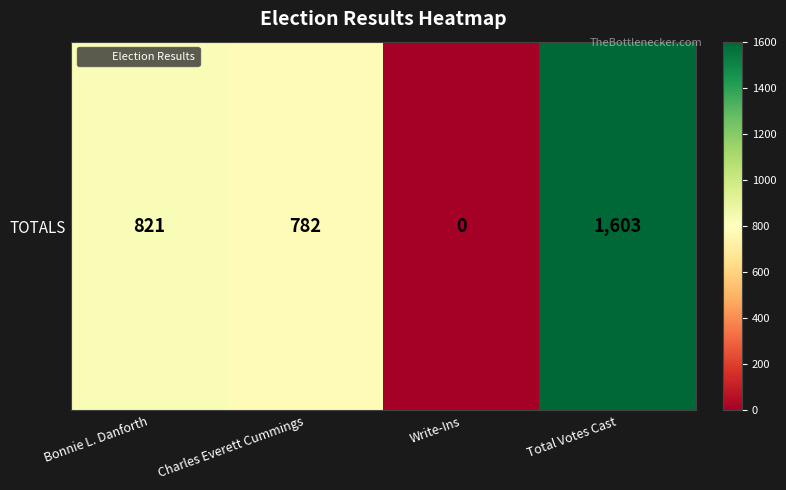

At which category does the chart reach its peak across all series?

Total Votes Cast